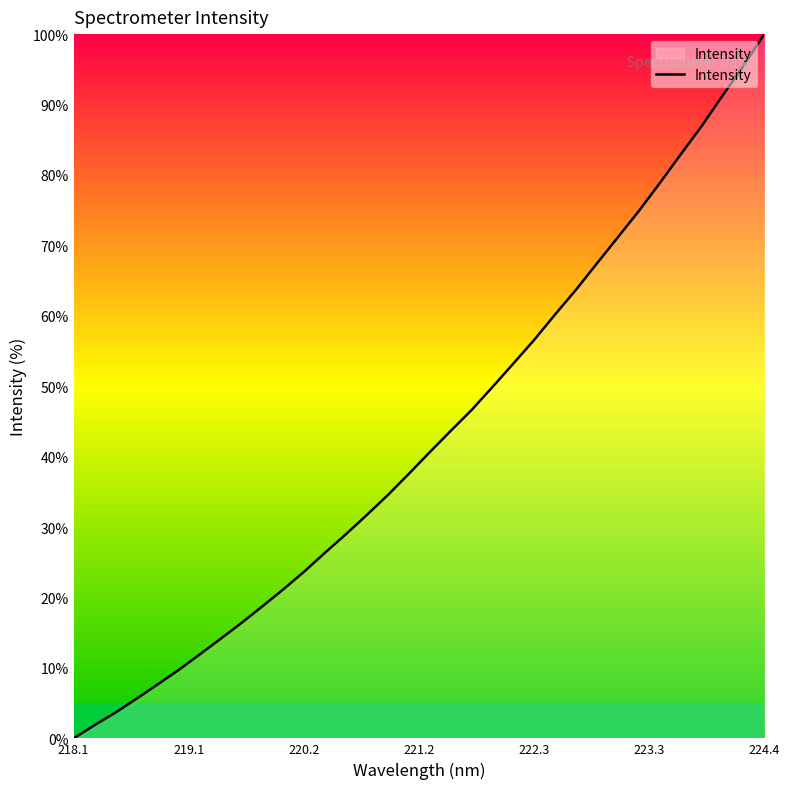

What is the difference between the maximum and minimum values?

100.0